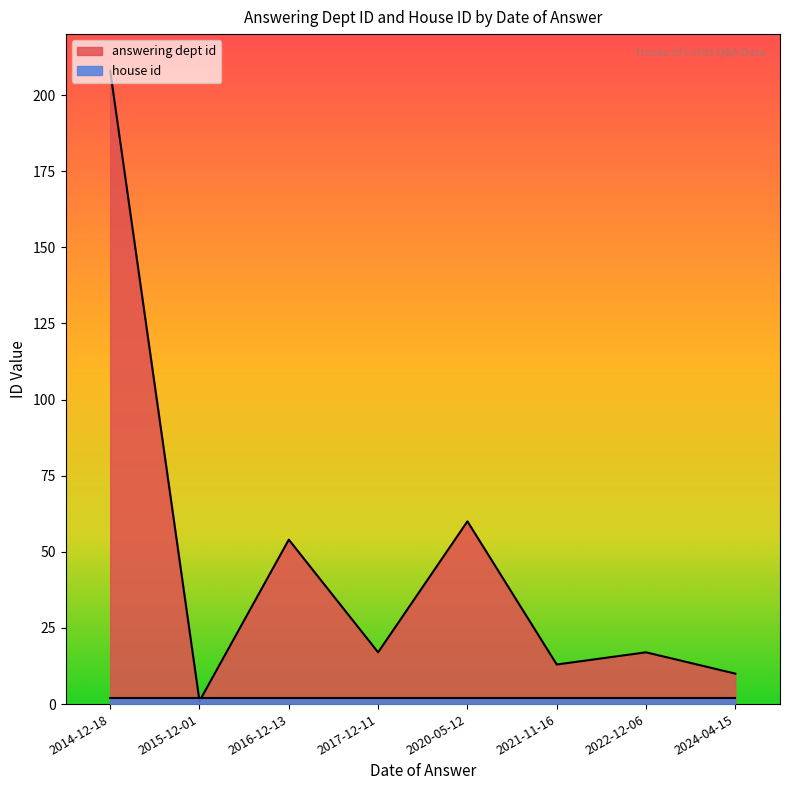

Between 2014-12-18 and 2015-12-01, which is larger?

2014-12-18